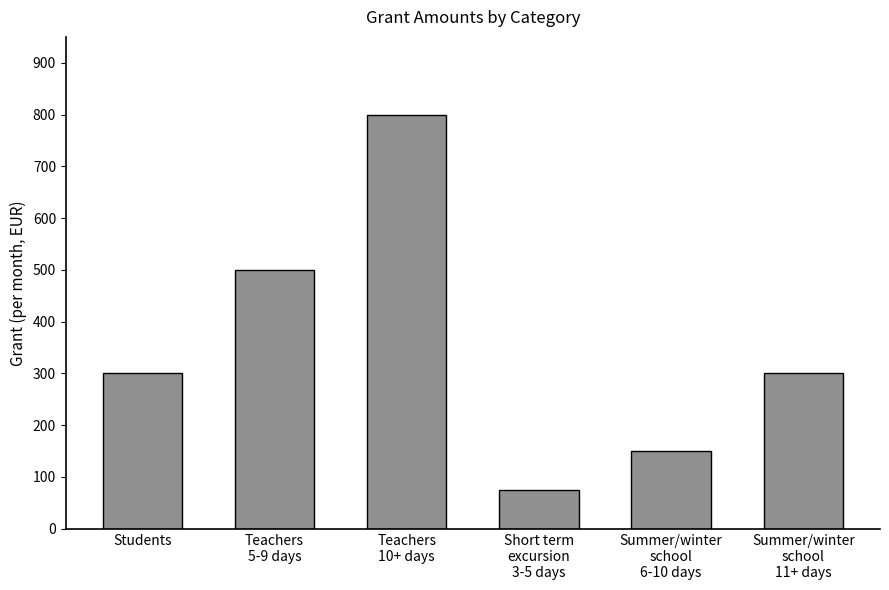

Where is the data nearest to the value 437?

Teachers
5-9 days